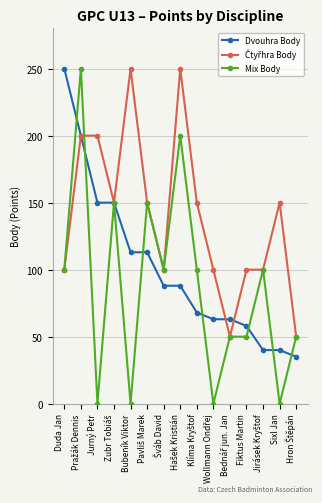

What is the total value across all series at Duda Jan?

450